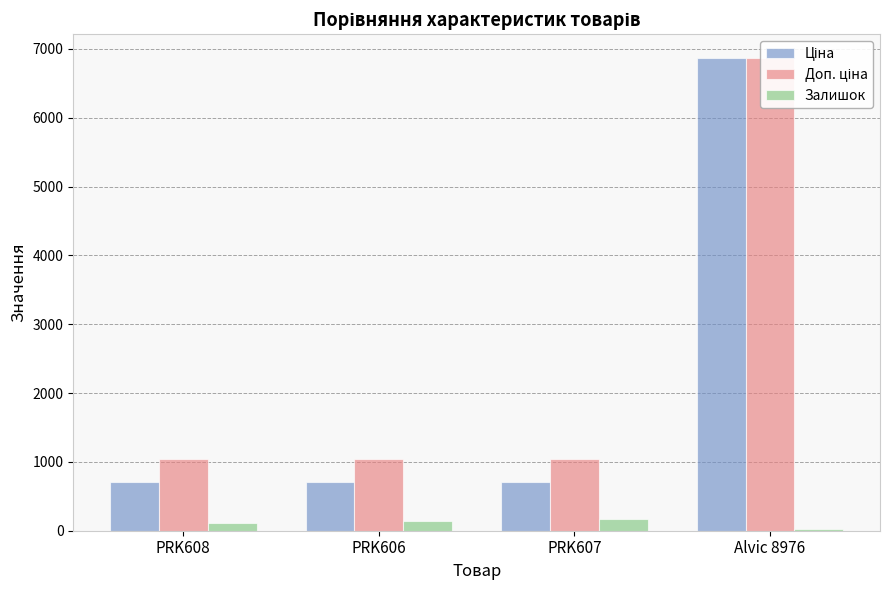

Which has a higher value, PRK606 or PRK608?

PRK606